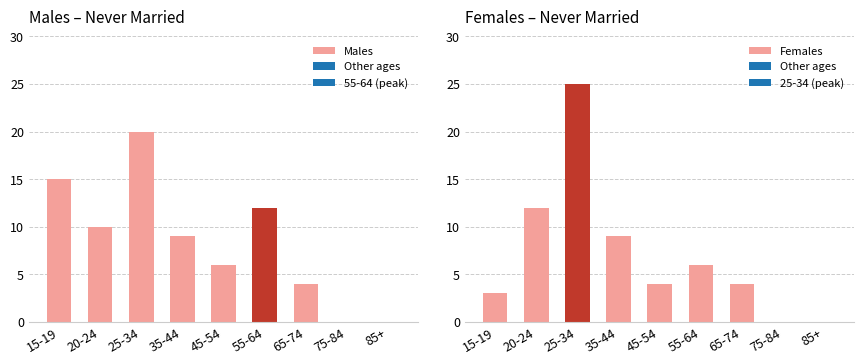

What is the spread (max minus min) of values at 20-24?

2